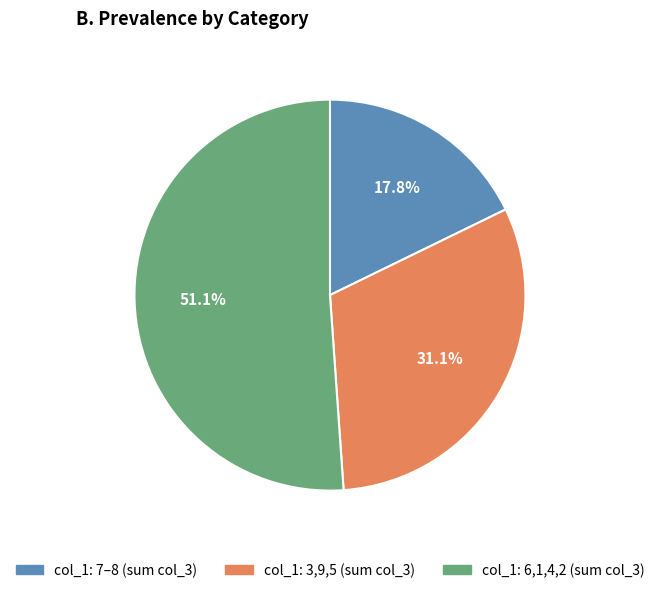

What is the ratio of the value at col_1: 3,9,5 (sum col_3) to the value at col_1: 6,1,4,2 (sum col_3)?

0.6